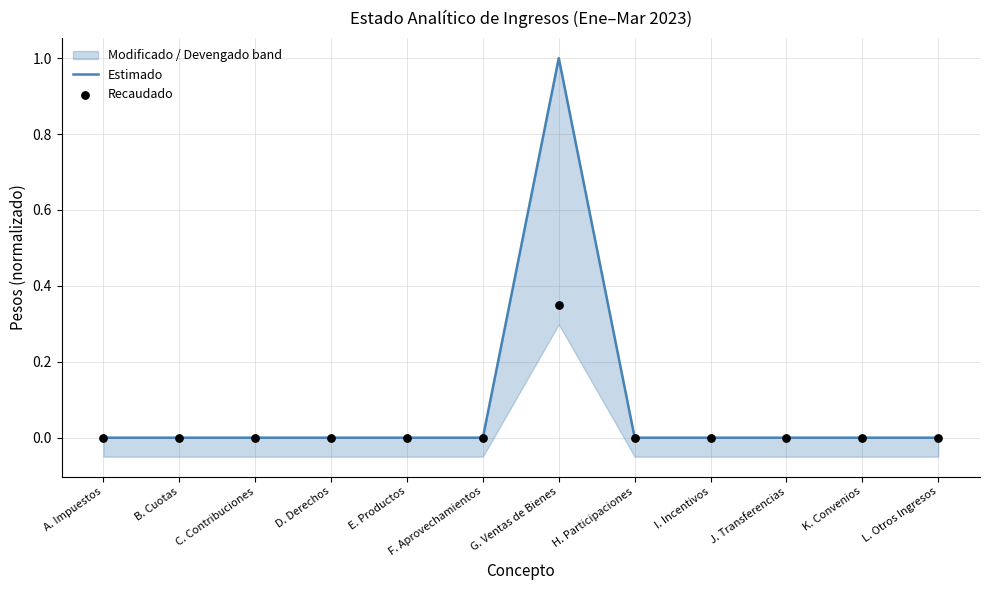

At which category is the sum across all series the highest?

G. Ventas de Bienes